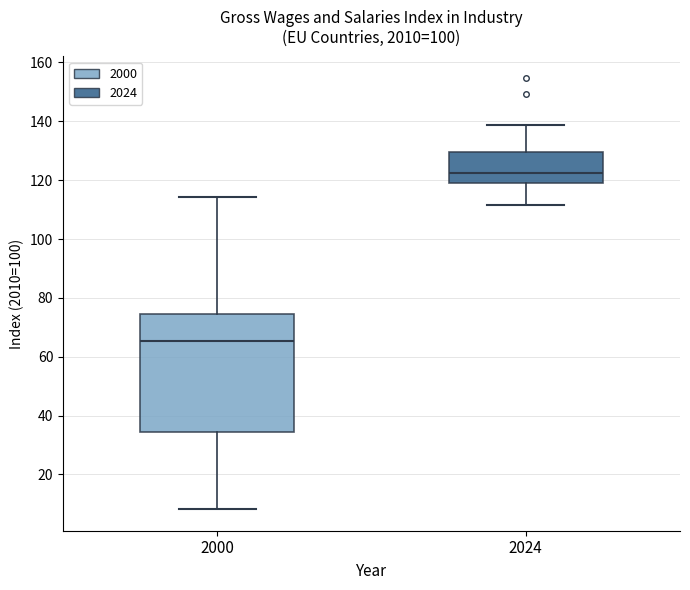

Which box is the tallest, from its lower edge to its upper edge?

2000